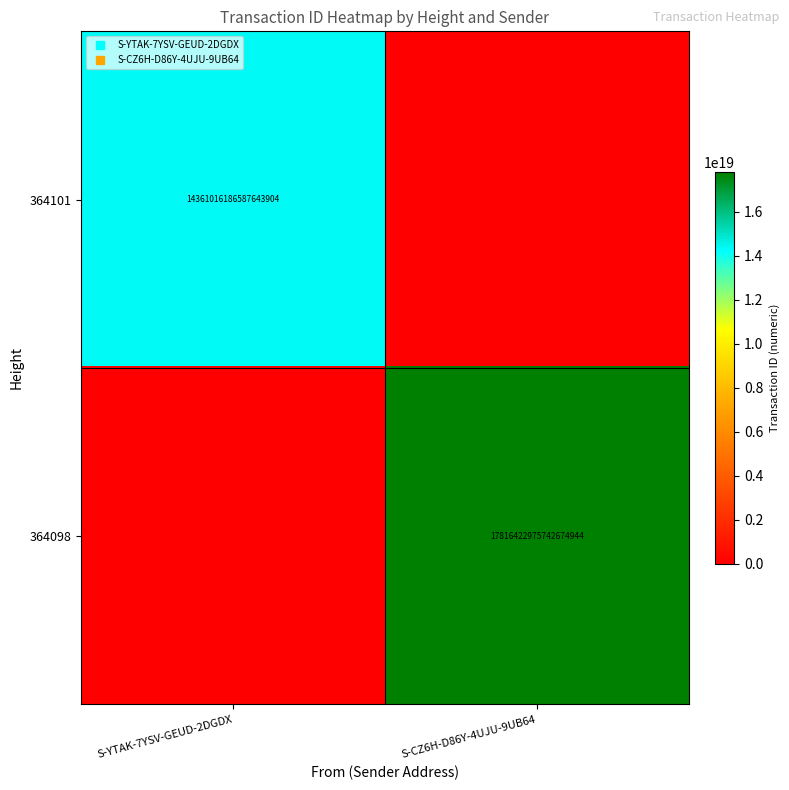

What is the average value of the 364101 series?

7180508093293821952